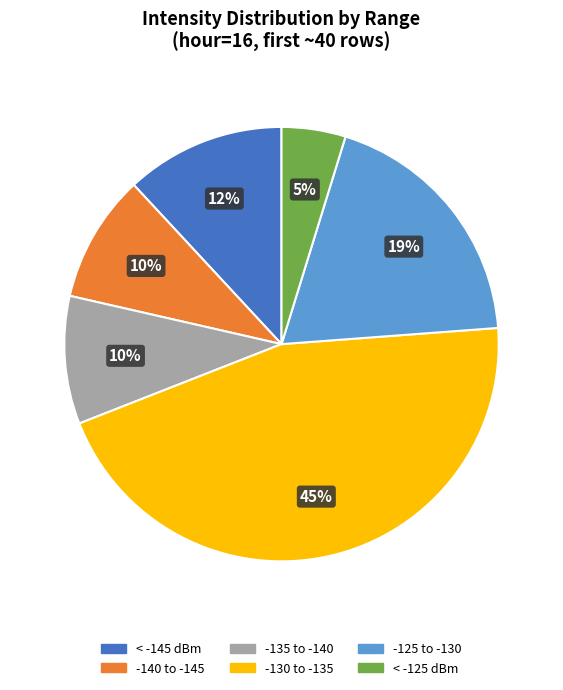

How many segments does this pie chart have?

6